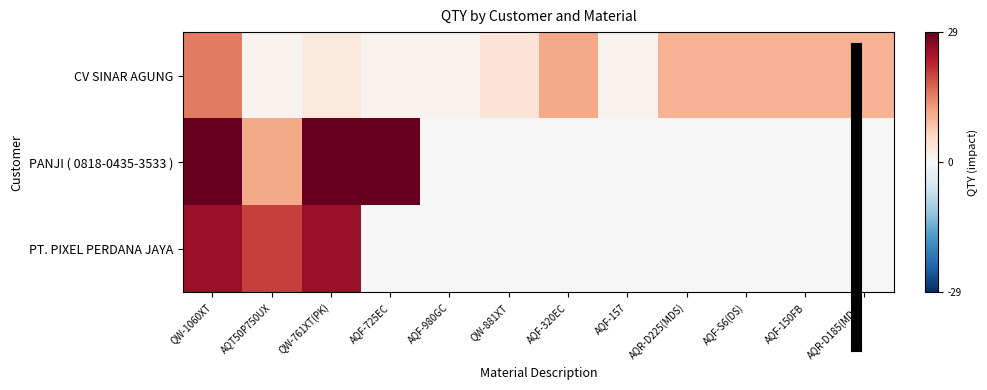

Reading left to right, transcribe all the data shown in this chart.

CV SINAR AGUNG: QW-1060XT=15	AQT50P750UX=1	QW-761XT(PK)=3	AQF-725EC=1	AQF-980GC=1	QW-881XT=4	AQF-320EC=11	AQF-157=1	AQR-D225(MDS)=10	AQF-S6(DS)=10	AQF-150FB=10	AQR-D185(MDS)=10
PANJI ( 0818-0435-3533 ): QW-1060XT=29	AQT50P750UX=11	QW-761XT(PK)=29	AQF-725EC=29	AQF-980GC=0	QW-881XT=0	AQF-320EC=0	AQF-157=0	AQR-D225(MDS)=0	AQF-S6(DS)=0	AQF-150FB=0	AQR-D185(MDS)=0
PT. PIXEL PERDANA JAYA: QW-1060XT=25	AQT50P750UX=20	QW-761XT(PK)=25	AQF-725EC=0	AQF-980GC=0	QW-881XT=0	AQF-320EC=0	AQF-157=0	AQR-D225(MDS)=0	AQF-S6(DS)=0	AQF-150FB=0	AQR-D185(MDS)=0